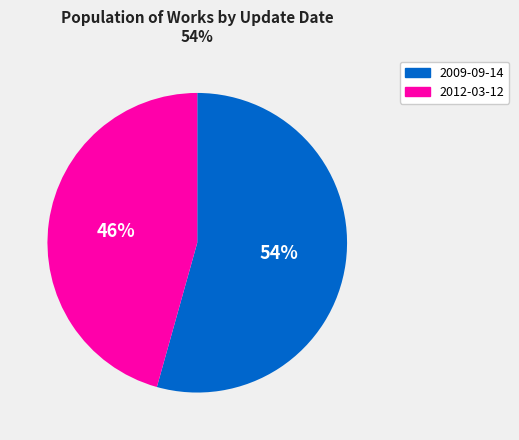

Count the number of slices in the pie.

2